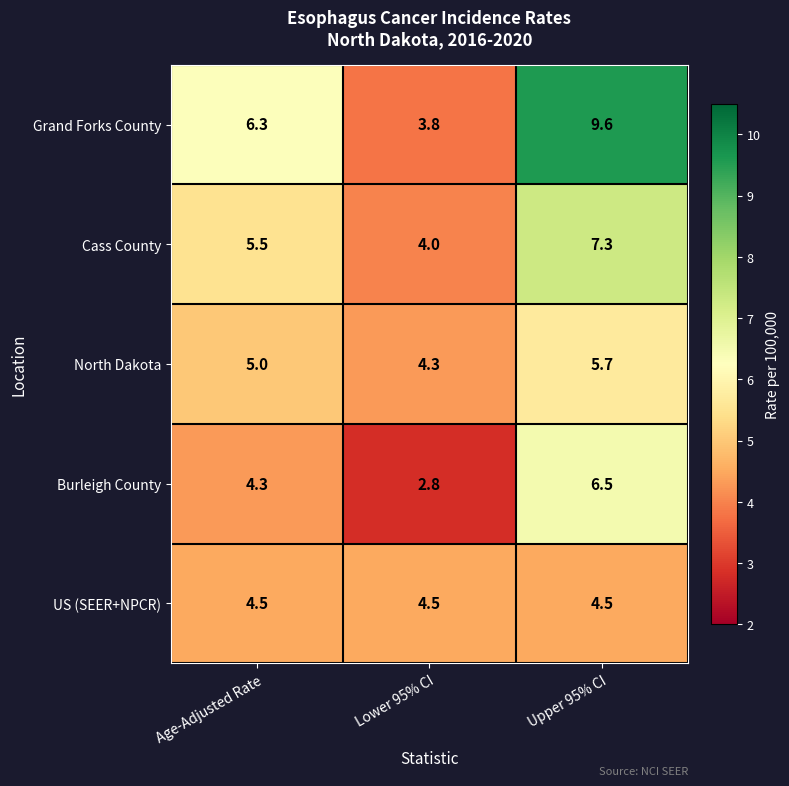

How many data points in Grand Forks County are less than 6?

1